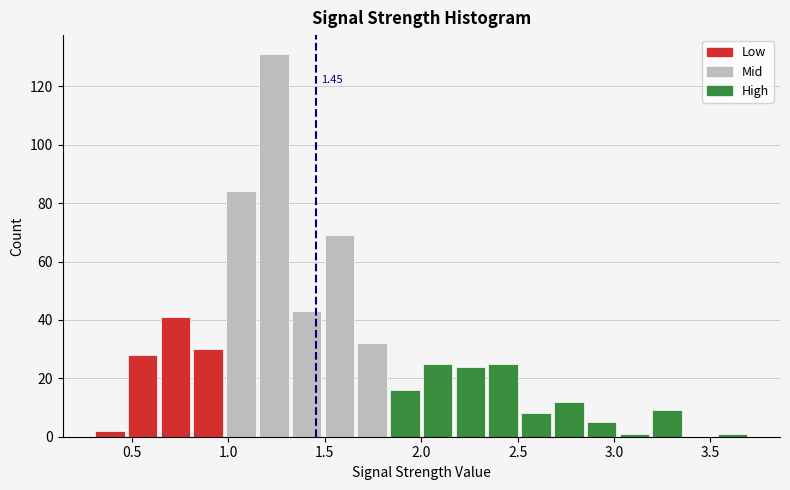

Around what value on the x-axis is the tallest bar? Give the approximate position of its centre, as read against the axis.

1.25